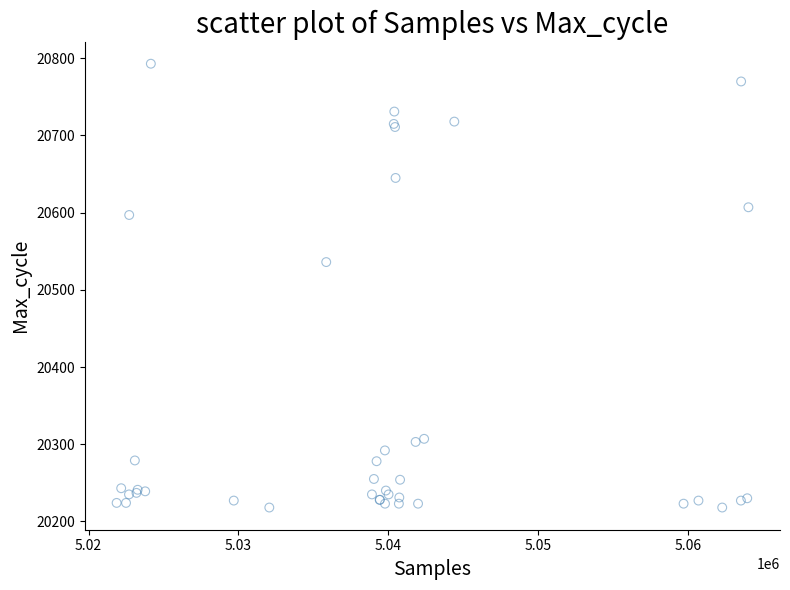

What Y value in the scatter plot is closest to 20505?

20536